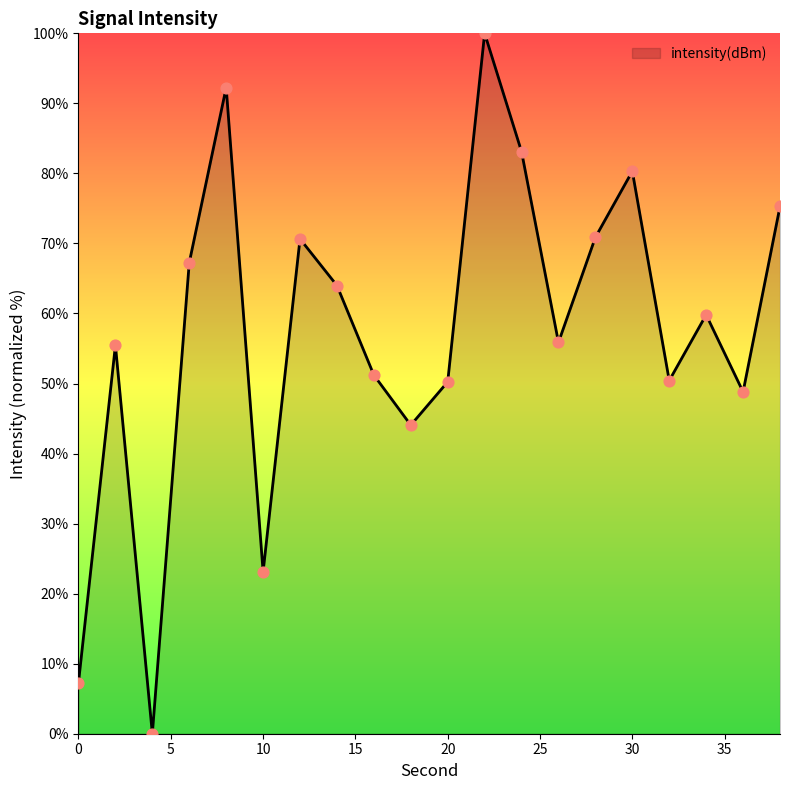

What is the difference between the maximum and minimum values?

100.0